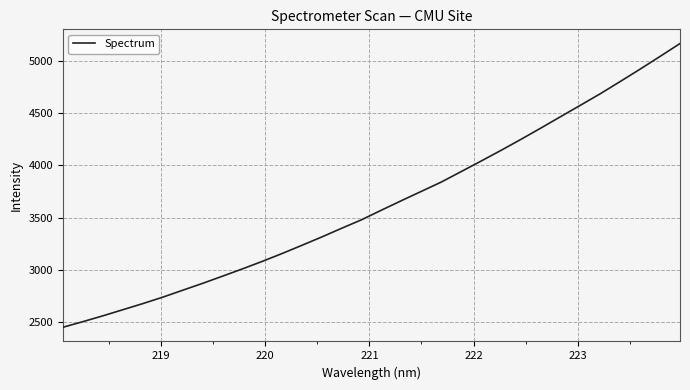

What is the greatest value displayed?

5165.9